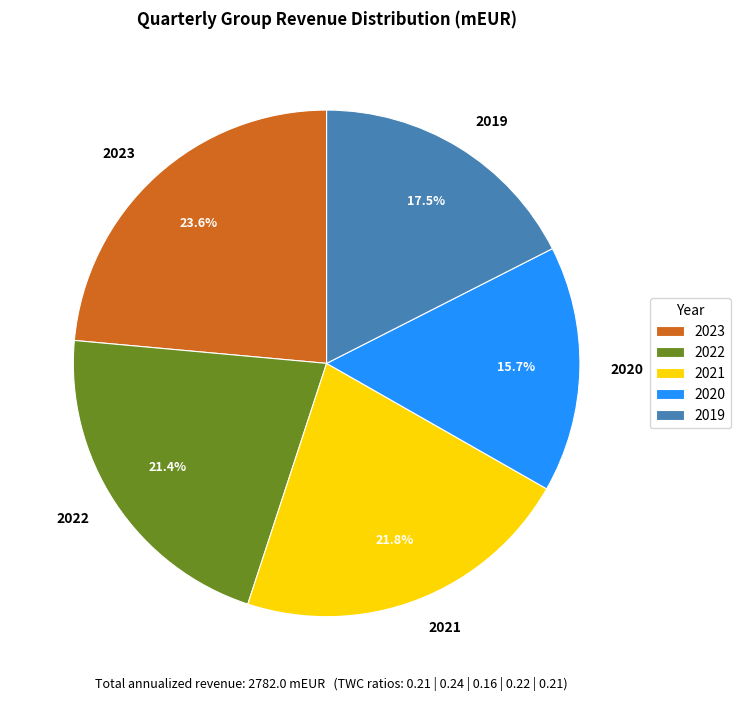

What is the largest slice in the pie chart?

2023